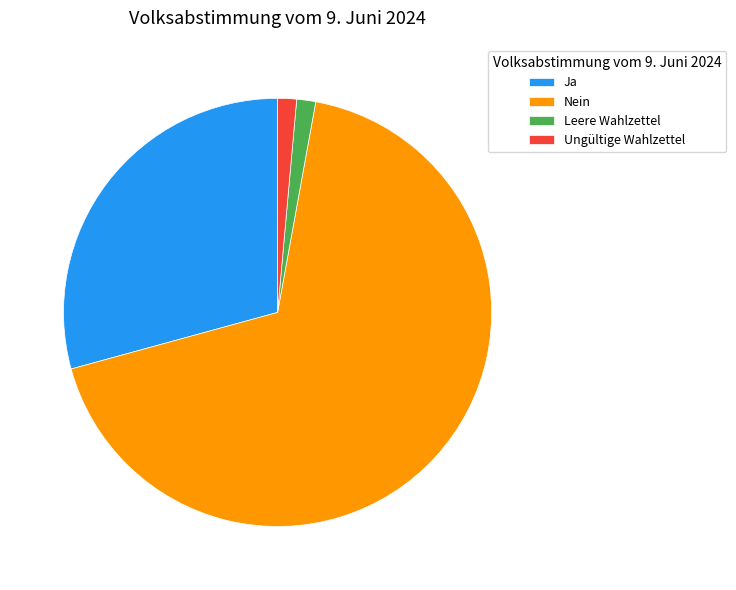

How many slices are in this pie chart?

4